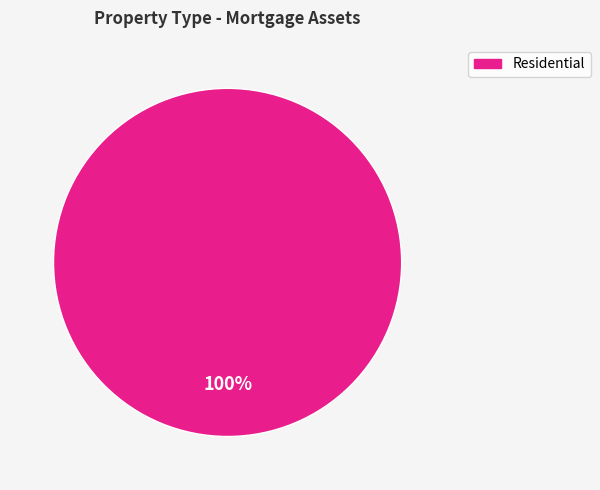

Is there any slice that represents more than half of the pie?

Yes